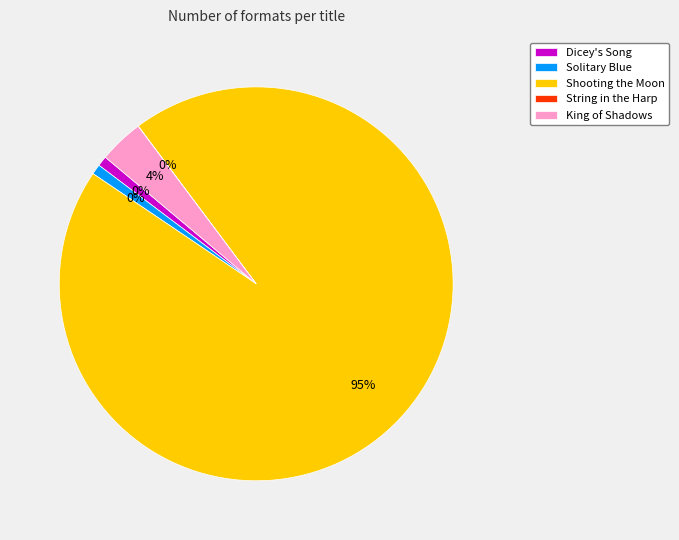

Is the sum of Dicey's Song and String in the Harp greater than half?

No